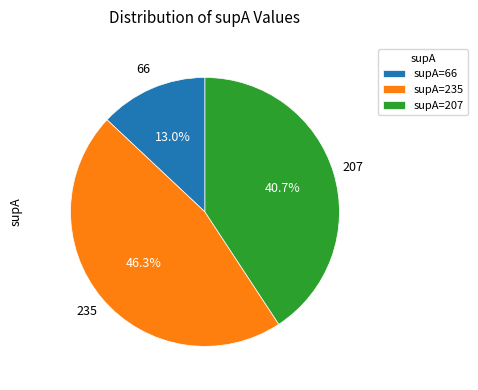

Does supA=66 account for over 50% of the chart?

No